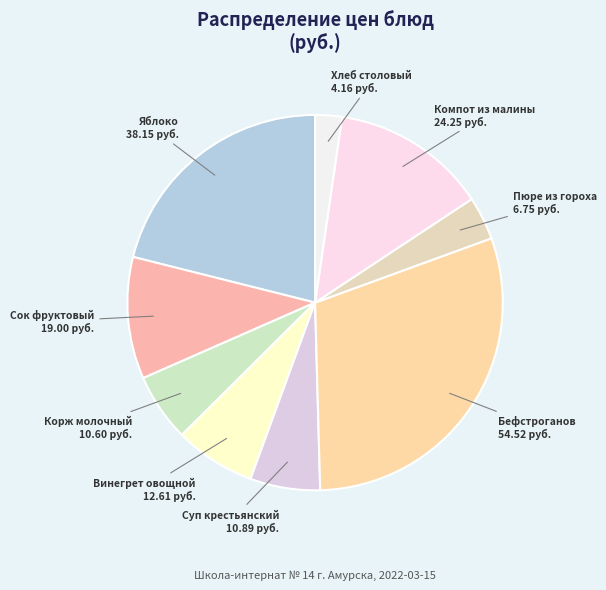

Do Суп крестьянский and Сок фруктовый together represent more than half of the pie?

No